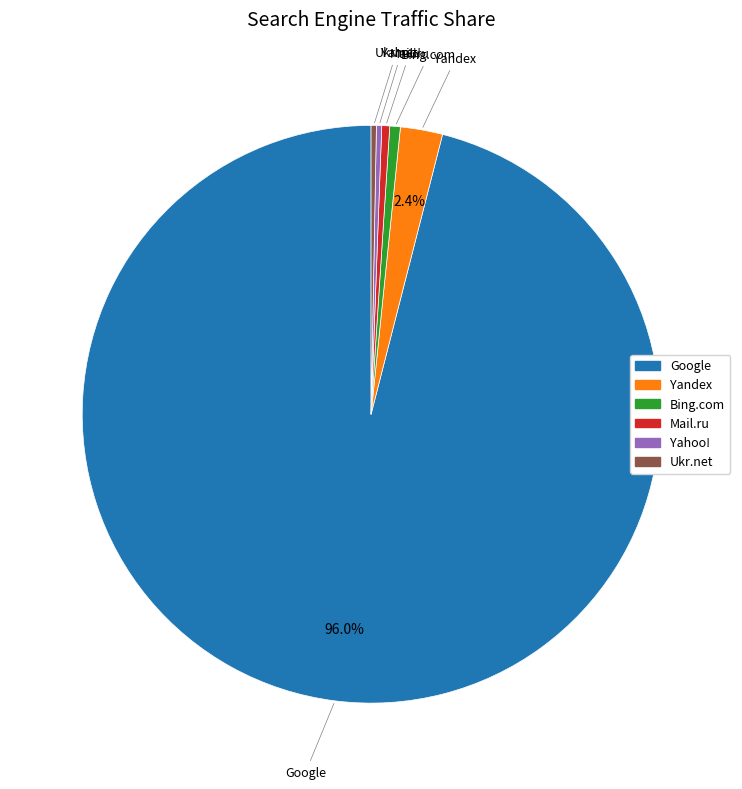

To the nearest percent, what is the difference between the largest and smallest slice percentages?

96%